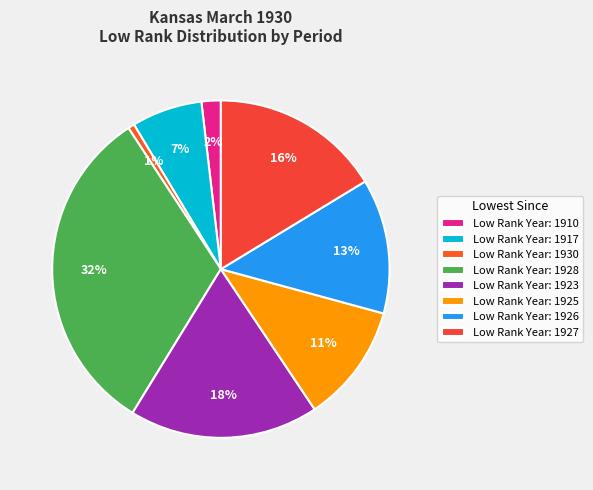

Count the number of slices in the pie.

8